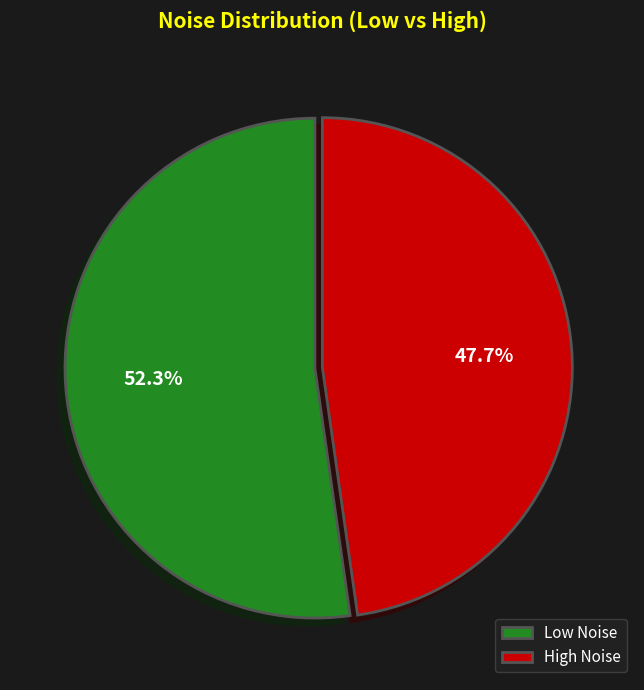

Is there any slice that represents more than half of the pie?

Yes